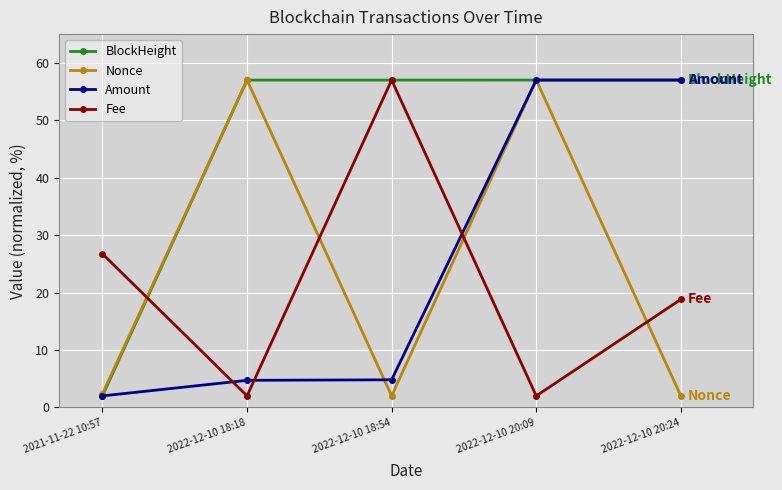

What is the smallest value displayed?

2.0